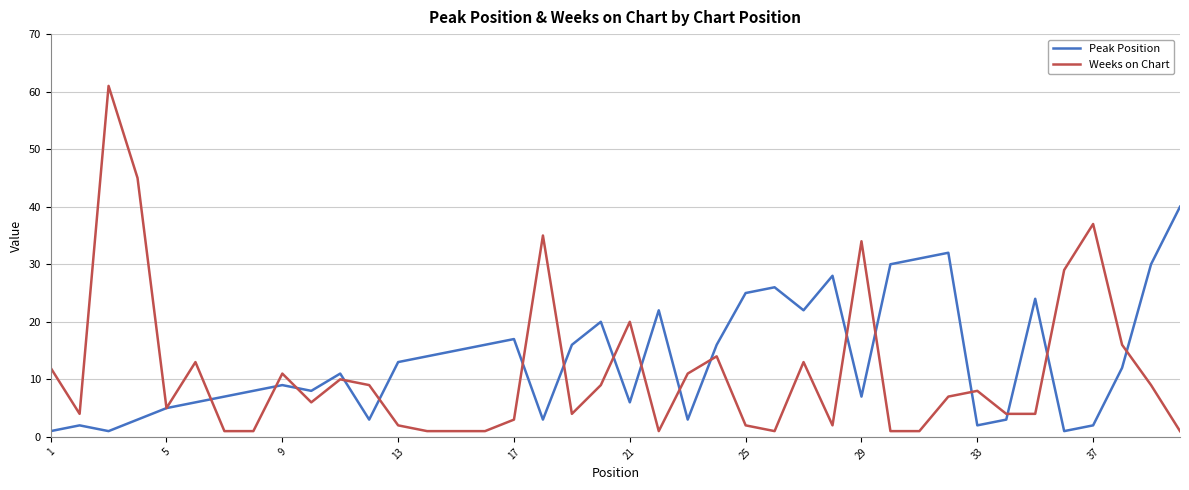

Which series has the widest spread of values?

Weeks on Chart